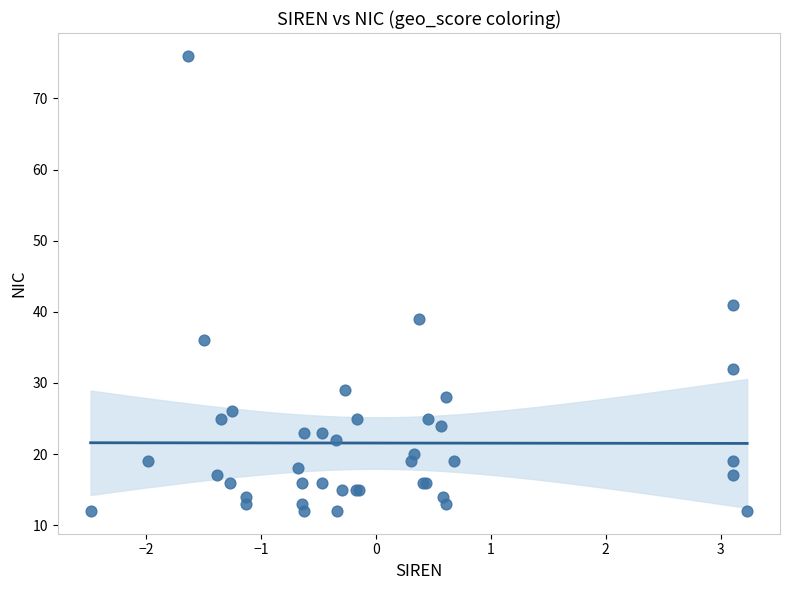

What Y value in the scatter plot is closest to 44?

41